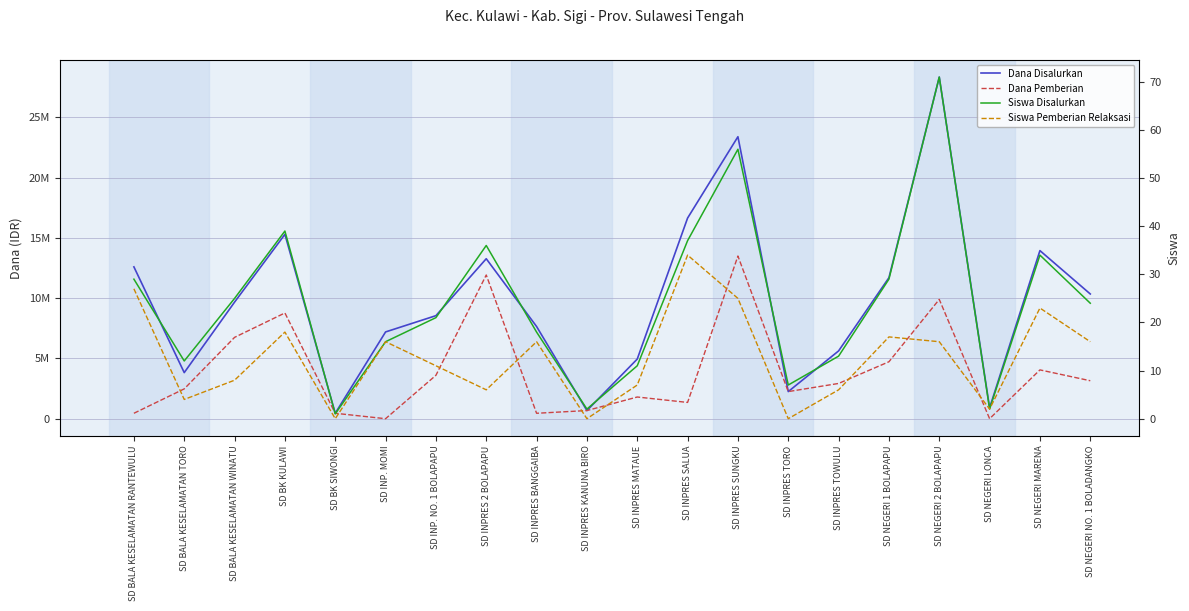

True or false: Dana Pemberian has a value of 1350000 at SD INPRES SALUA.

True